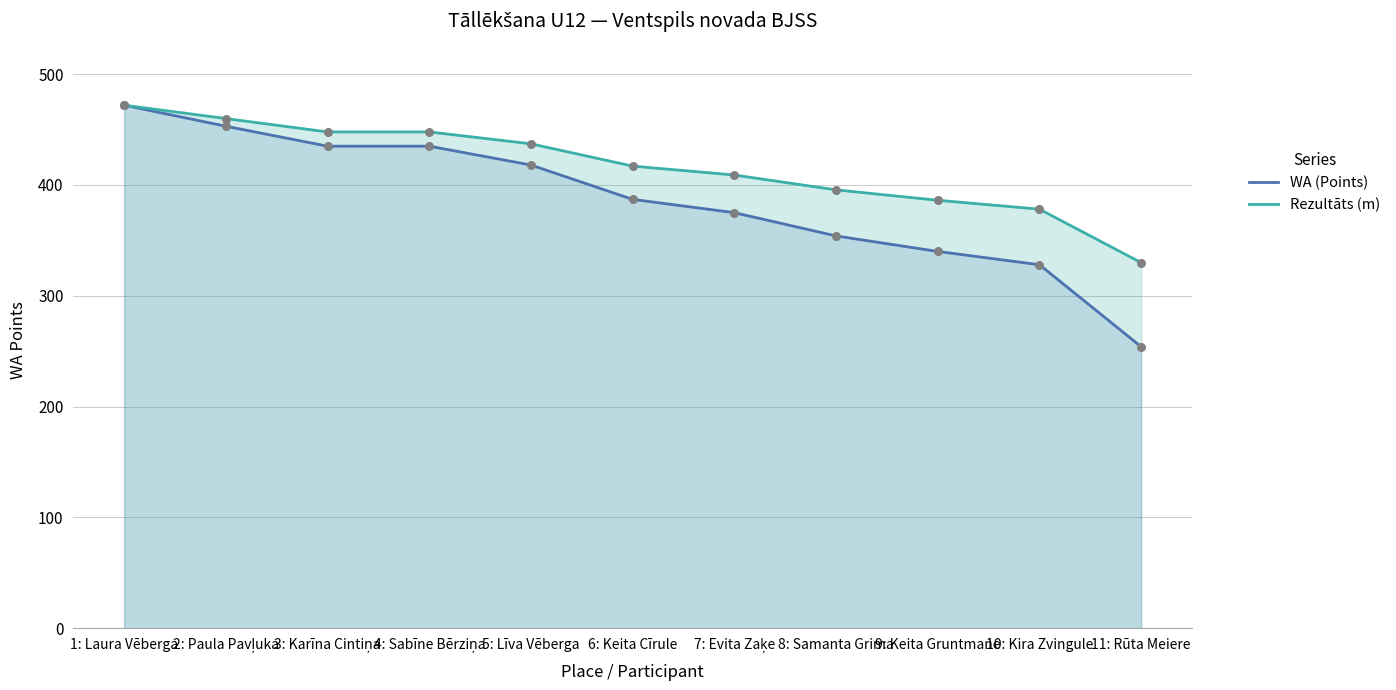

Which series has the largest total across all categories?

Rezultāts (m)